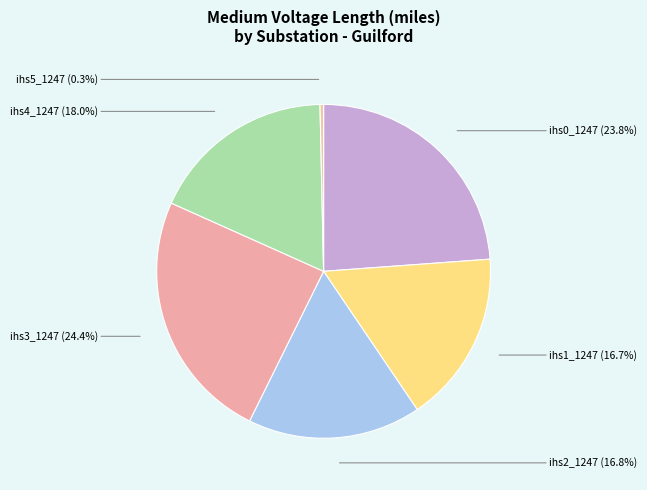

How many slices are in this pie chart?

6